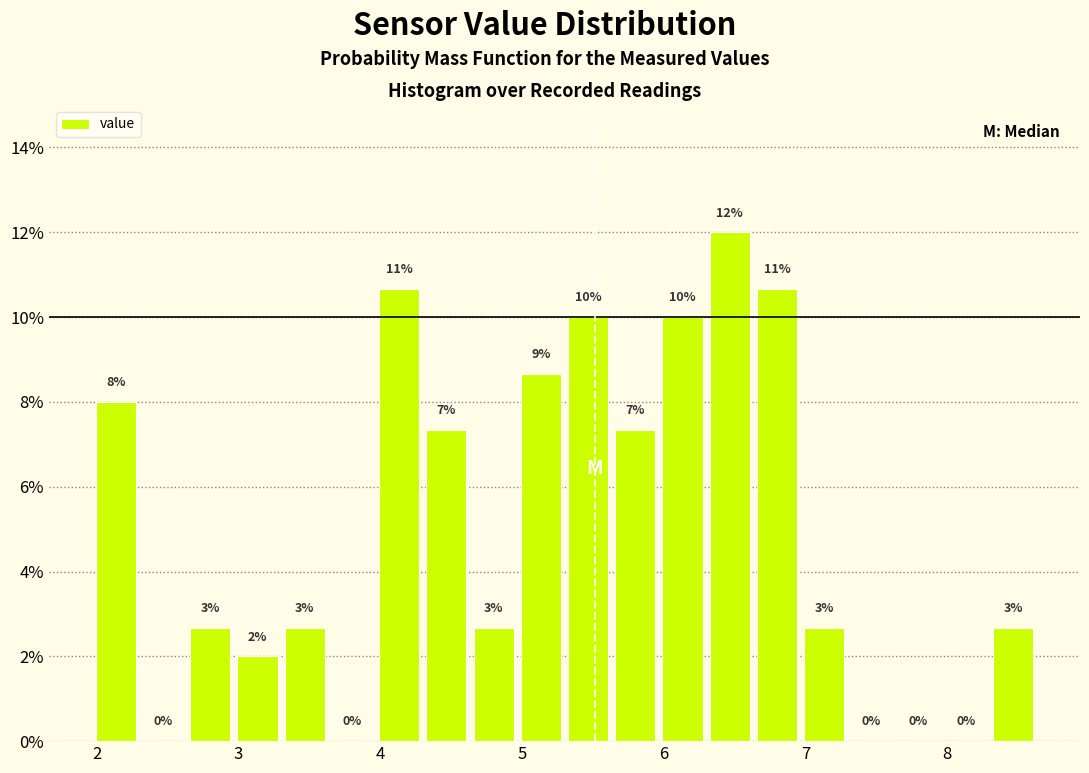

Read against the x-axis, roughly where is the centre of the tallest bar?

6.5